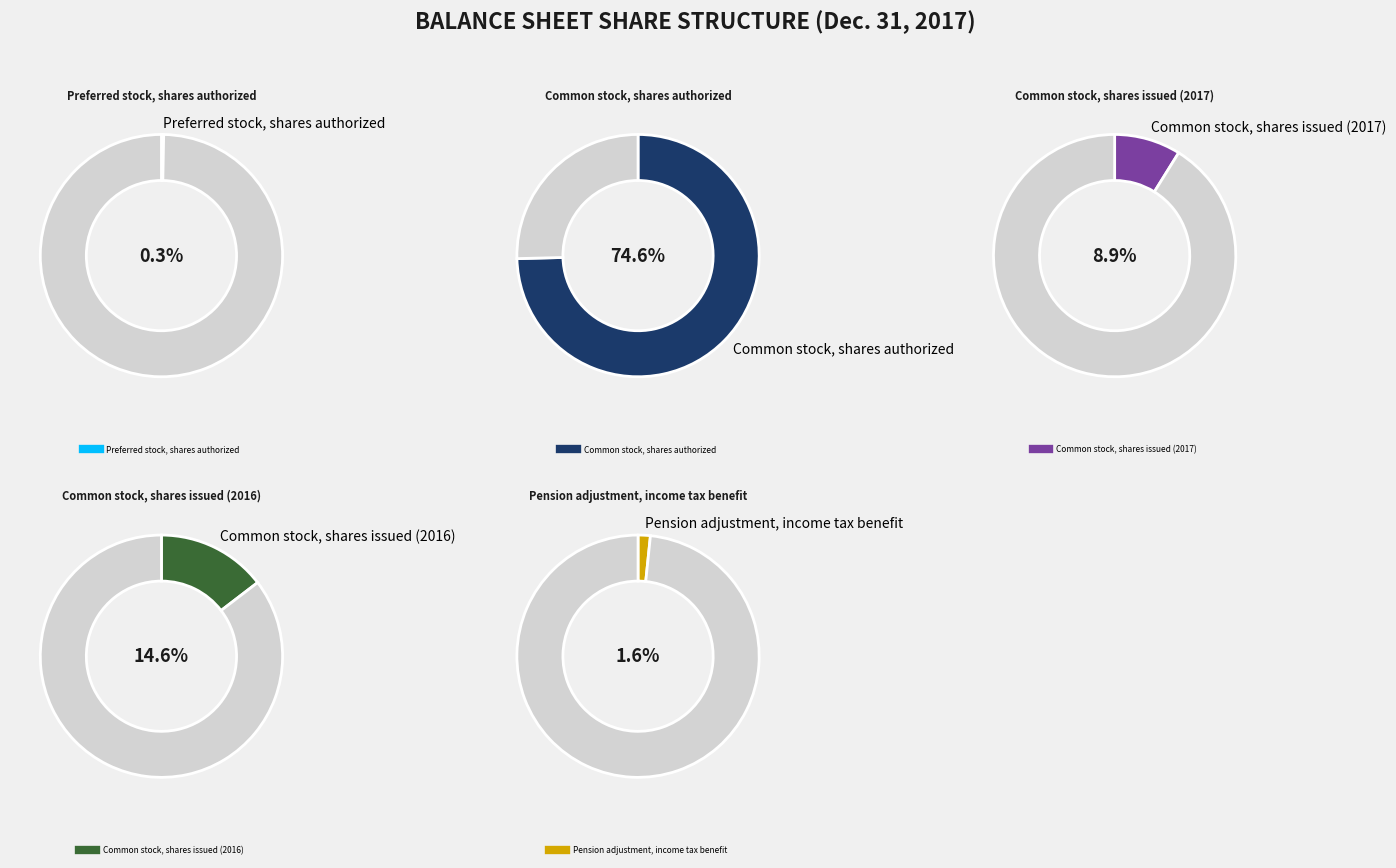

What percentage is the Pension adjustment, income tax benefit slice, to the nearest percent?

2%